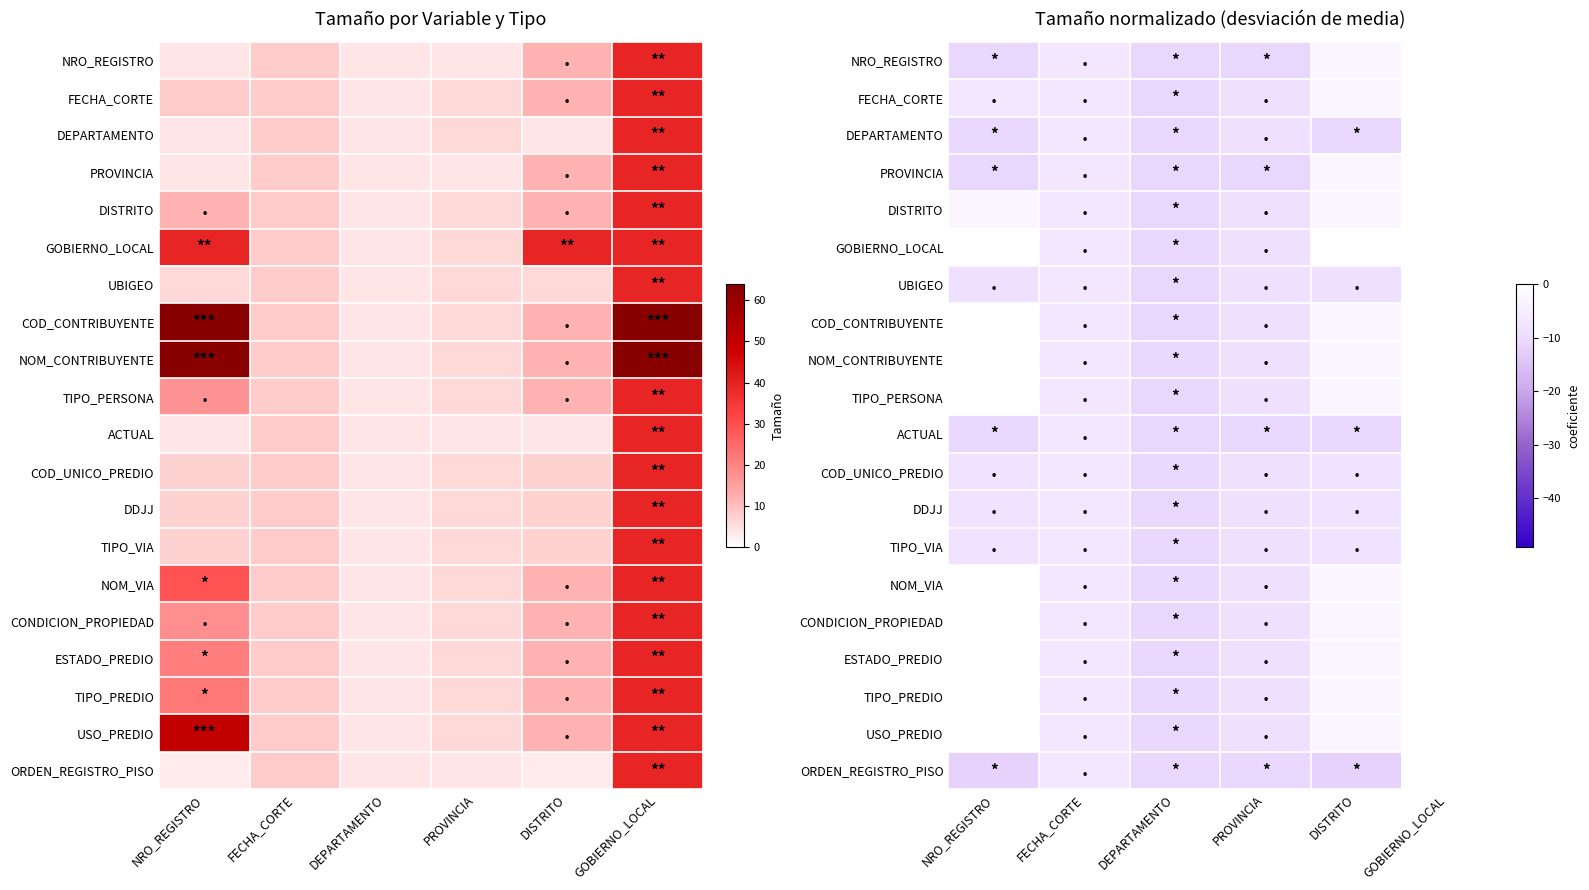

What is the spread (max minus min) of values at GOBIERNO_LOCAL?

25.0